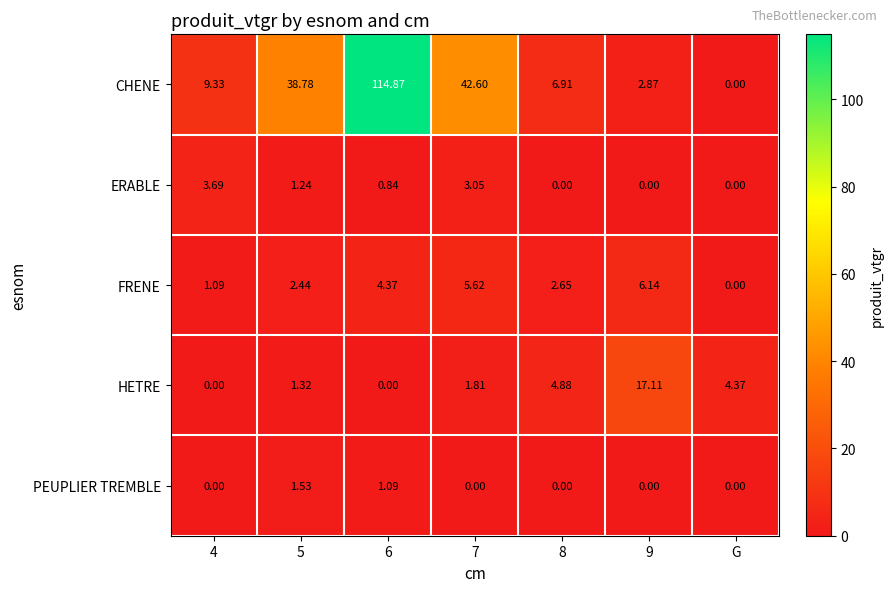

At 5, list the series in order from smallest to largest.

ERABLE, HETRE, PEUPLIER TREMBLE, FRENE, CHENE